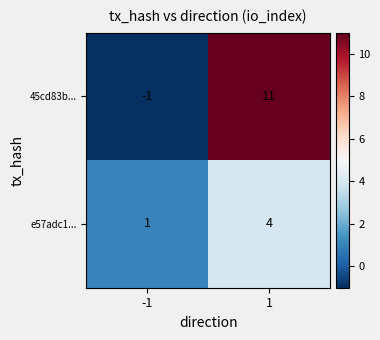

What is the minimum value shown in the chart?

-1